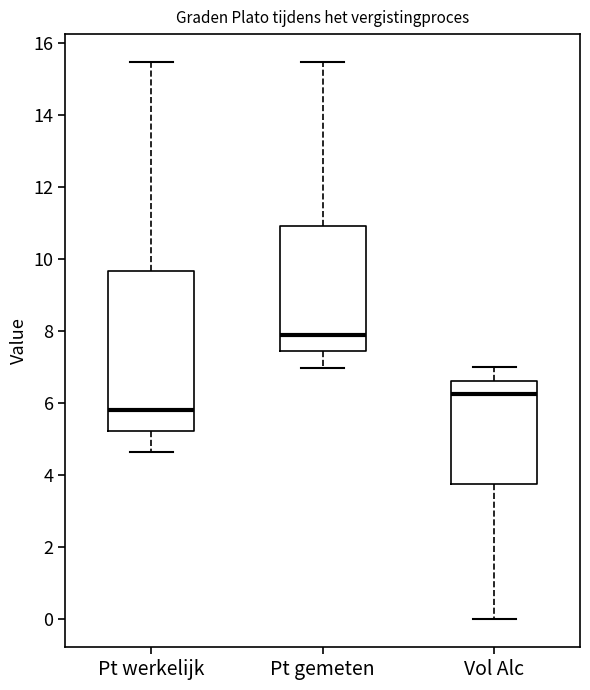

Reading left to right, transcribe this box plot: for each box, give where its median line is, the range the box spans, and where its two whiskers end, as read against the y-axis. The values are not printed on the chart, so give them approximately, as read against the axis.

Pt werkelijk: median 5.8, box 5.2 to 9.6, whiskers 4.6 to 15.4
Pt gemeten: median 8.0, box 7.4 to 11.0, whiskers 7.0 to 15.4
Vol Alc: median 6.2, box 3.8 to 6.6, whiskers 0.0 to 7.0